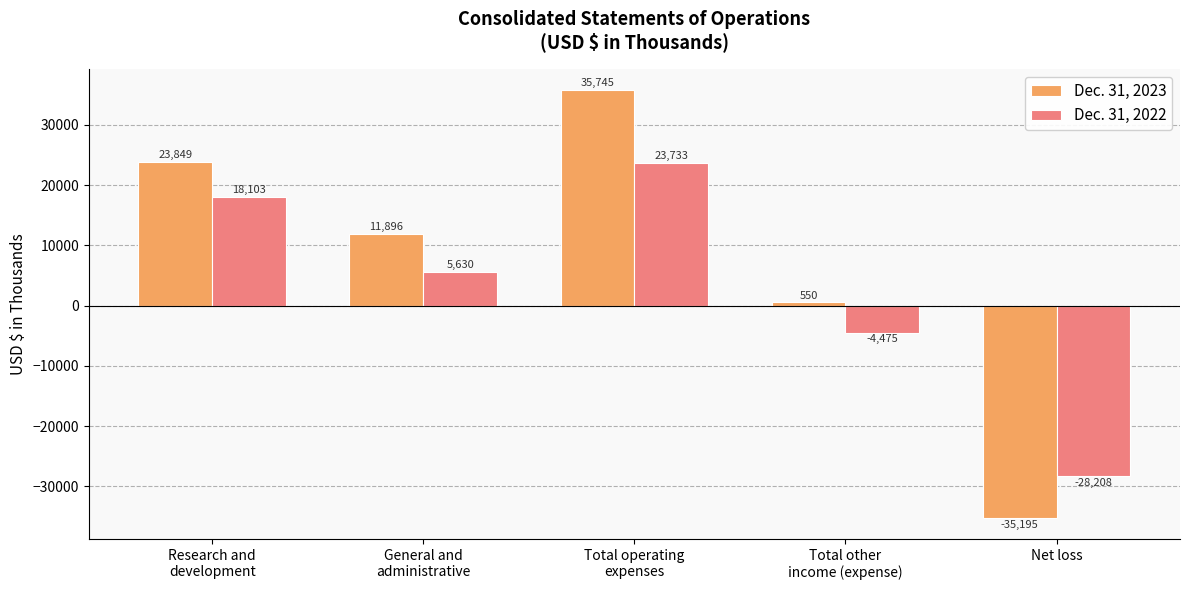

At which label is Dec. 31, 2022 closest to -2237?

Total other
income (expense)